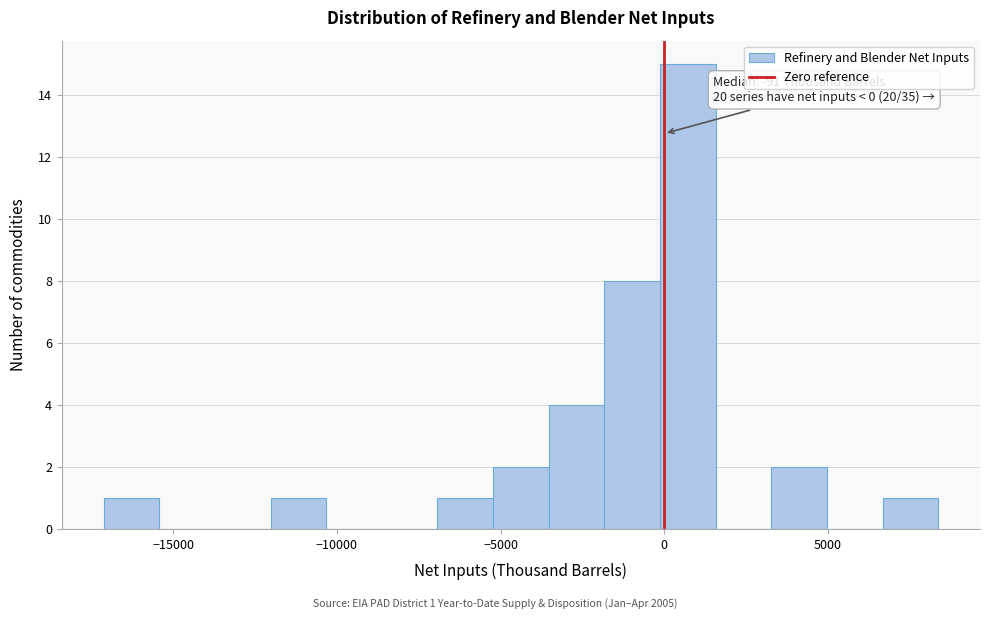

Around what value on the x-axis is the tallest bar? Give the approximate position of its centre, as read against the axis.

500